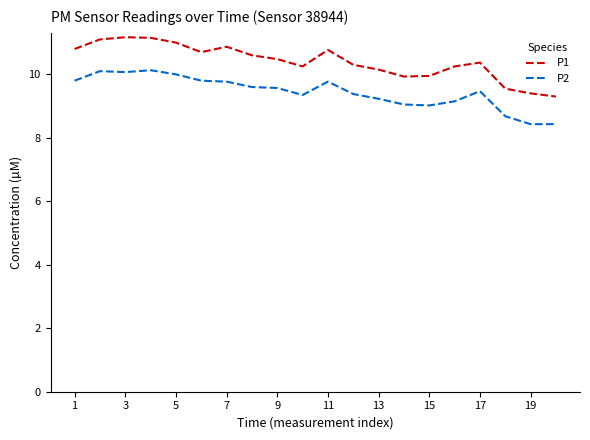

What is the maximum value for P2?

10.1